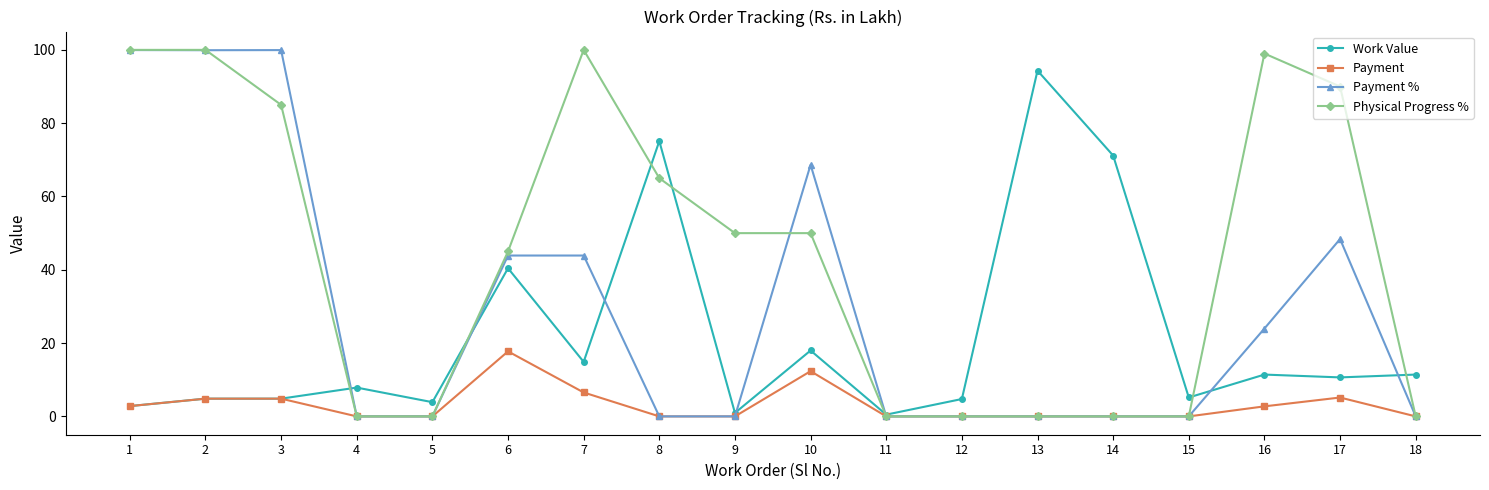

What are all the series names shown in the legend?

Work Value, Payment, Payment %, Physical Progress %